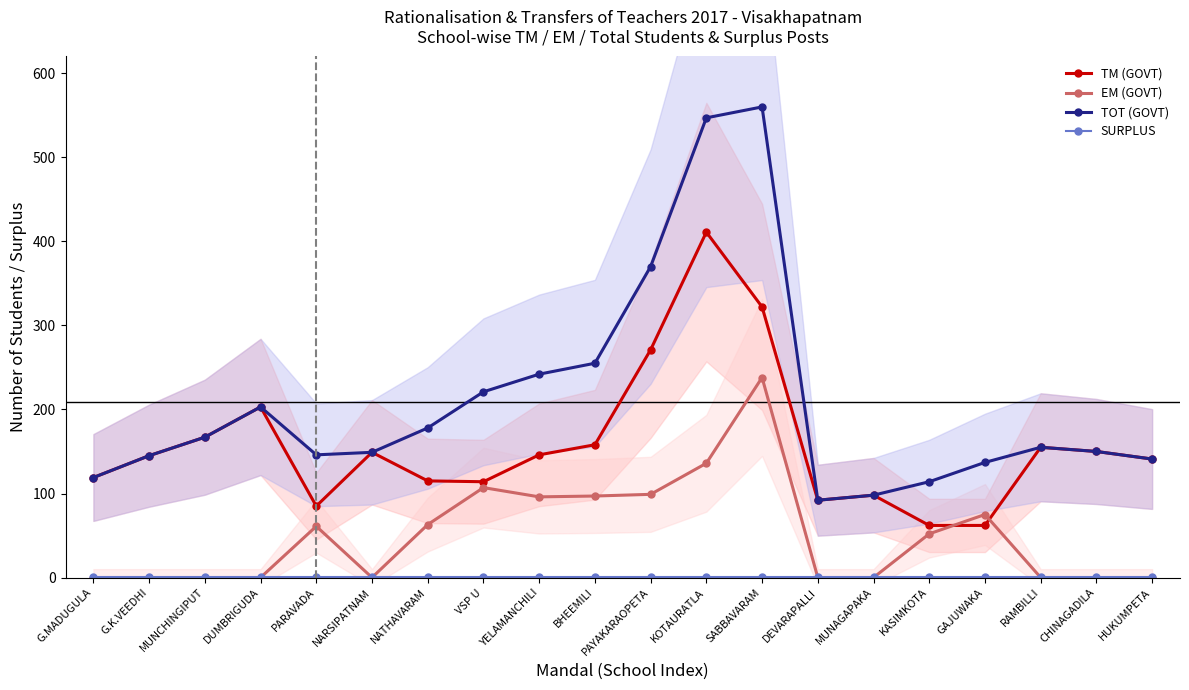

Does the chart have visible grid lines?

No